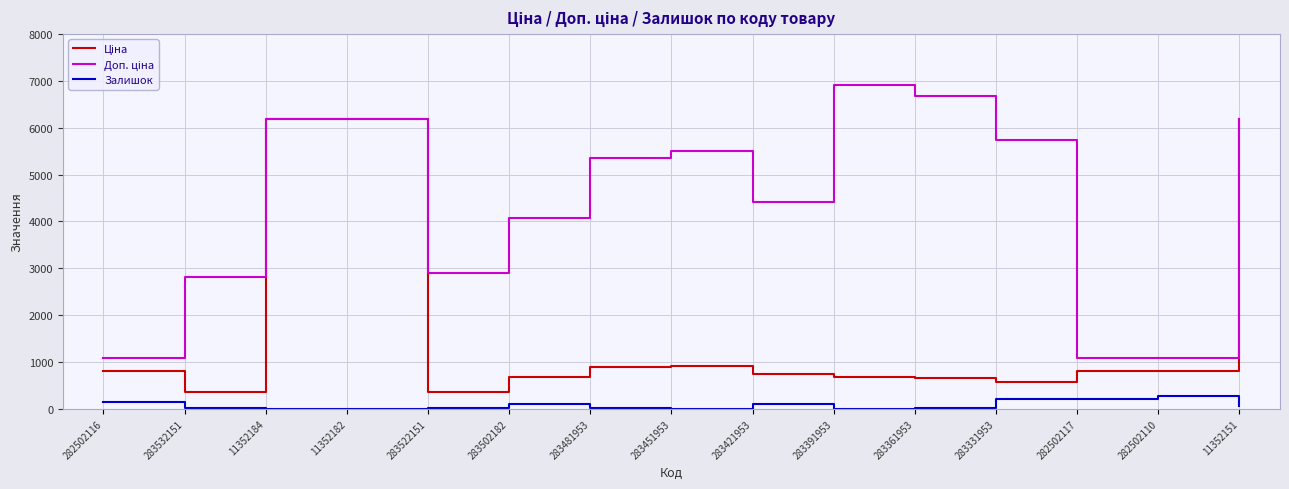

What is the greatest value displayed?

6910.3